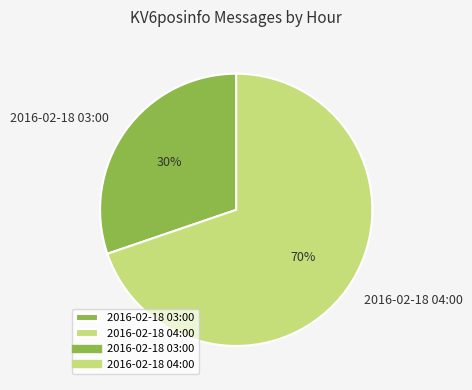

How many segments does this pie chart have?

2